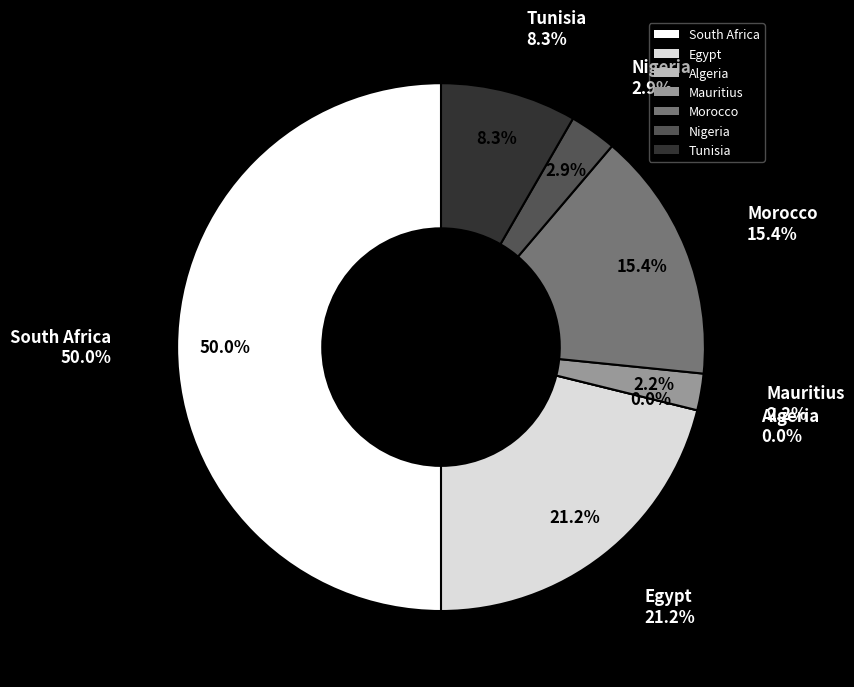

Does Egypt account for over 50% of the chart?

No